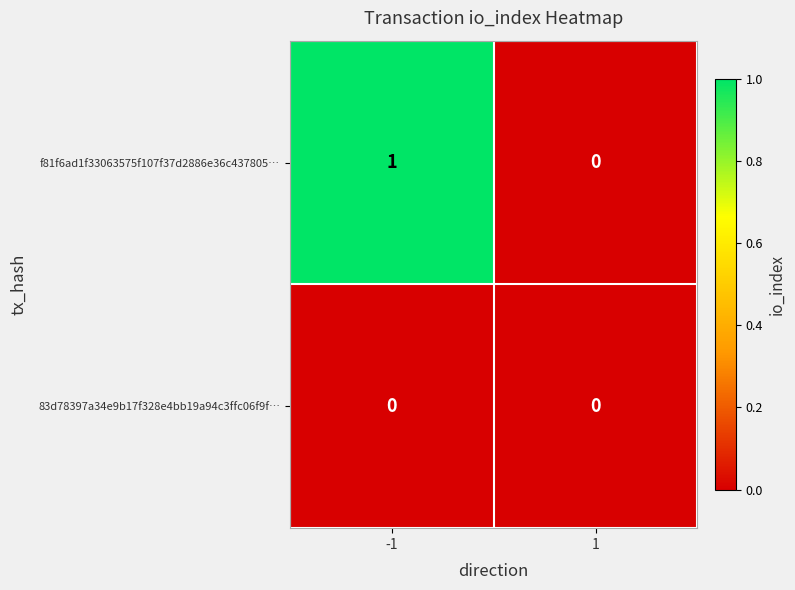

The value of f81f6ad1f33063575f107f37d2886e36c437805… at -1 is 1. True or false?

True